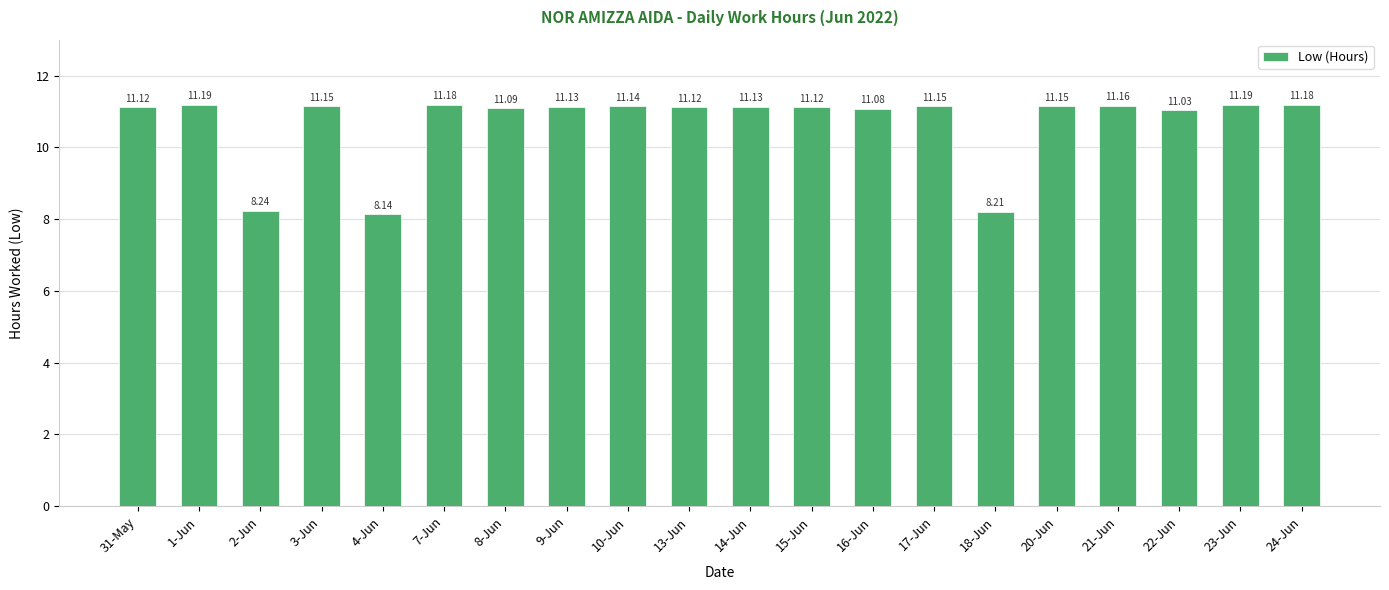

How many bars are there in total?

20